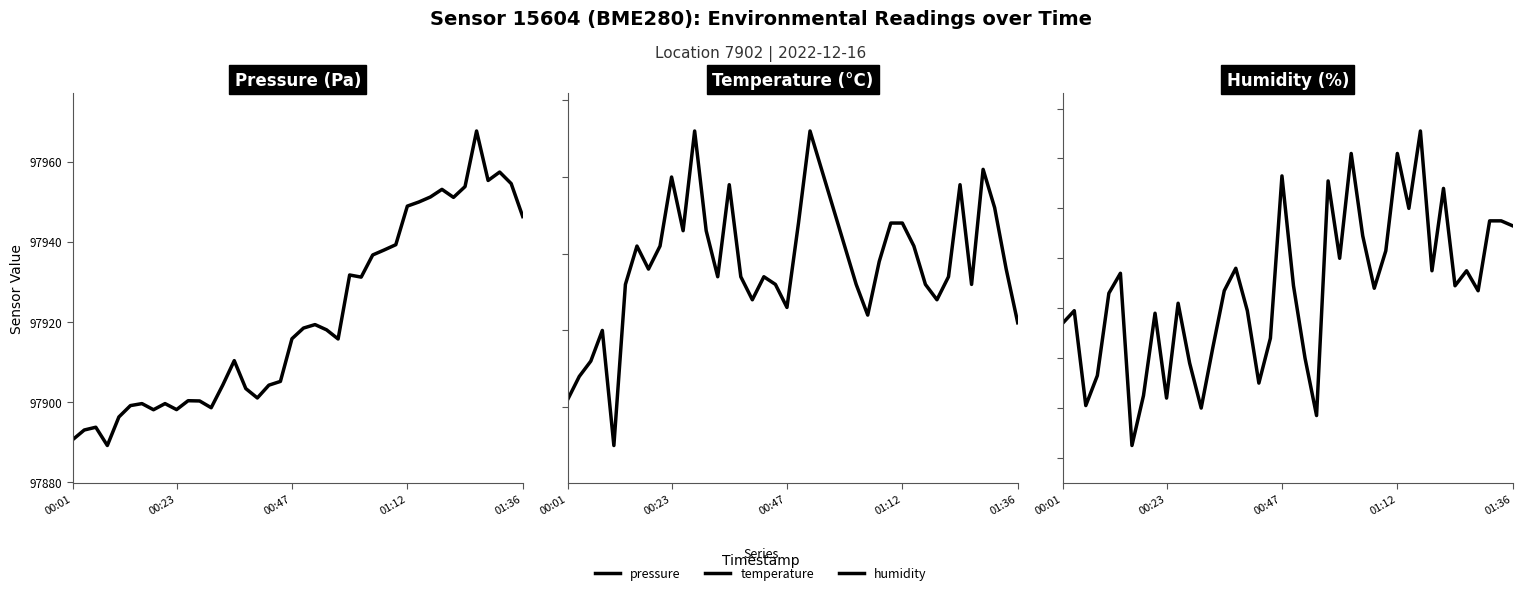

The value of pressure at 36 is 157659.7. True or false?

False